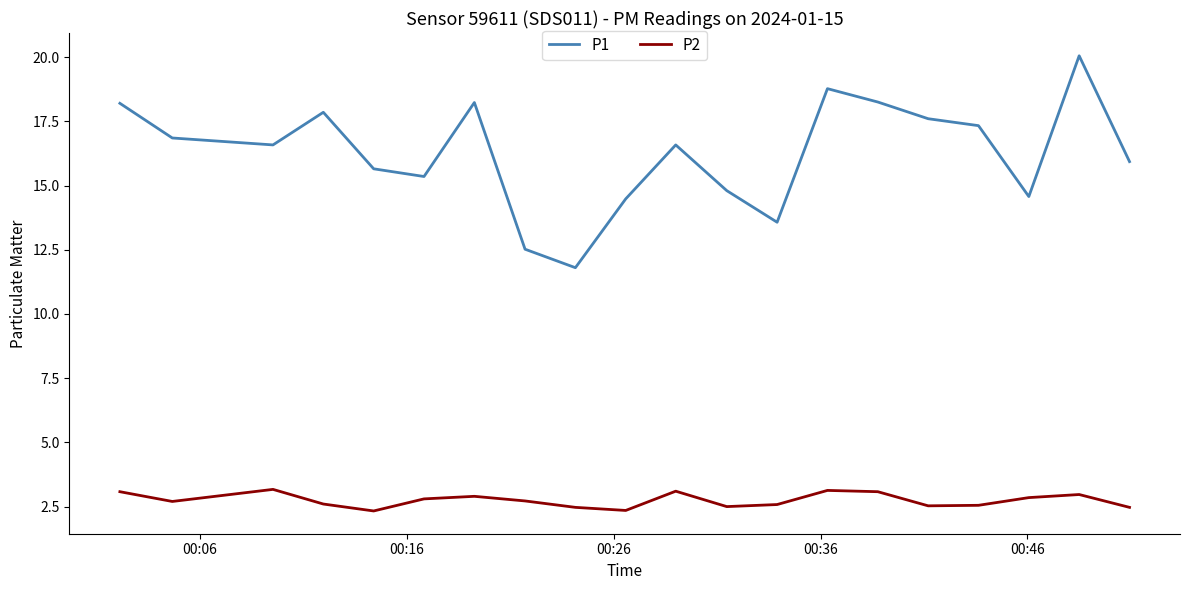

Which series has the widest spread of values?

P1